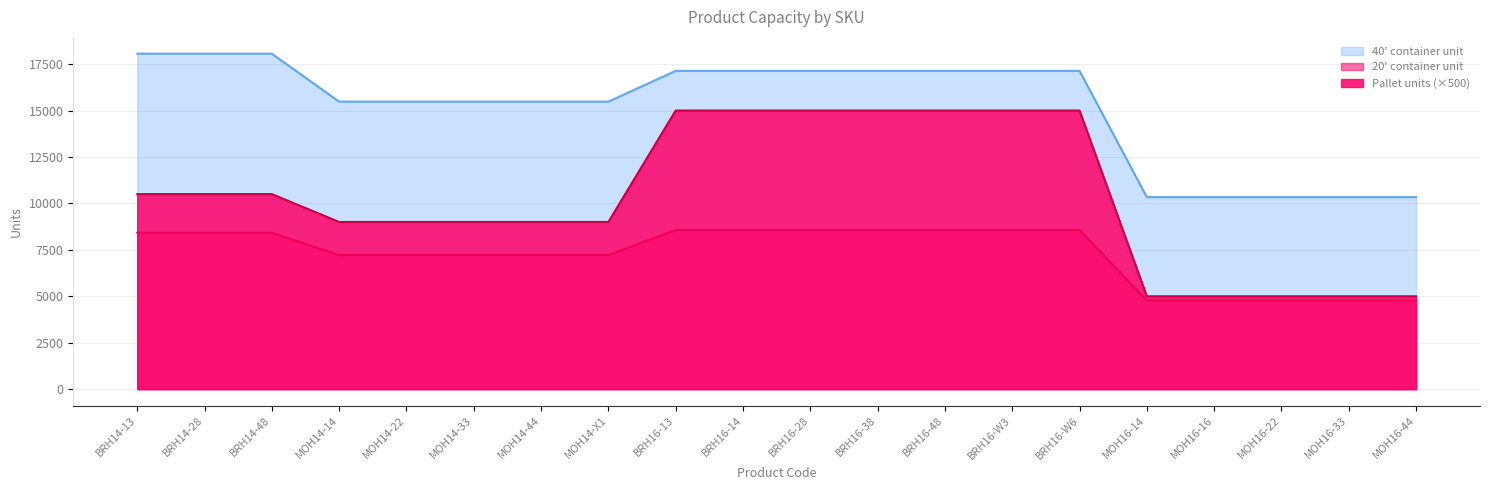

True or false: 40' container unit has a value of 18060 at BRH14-48.

True